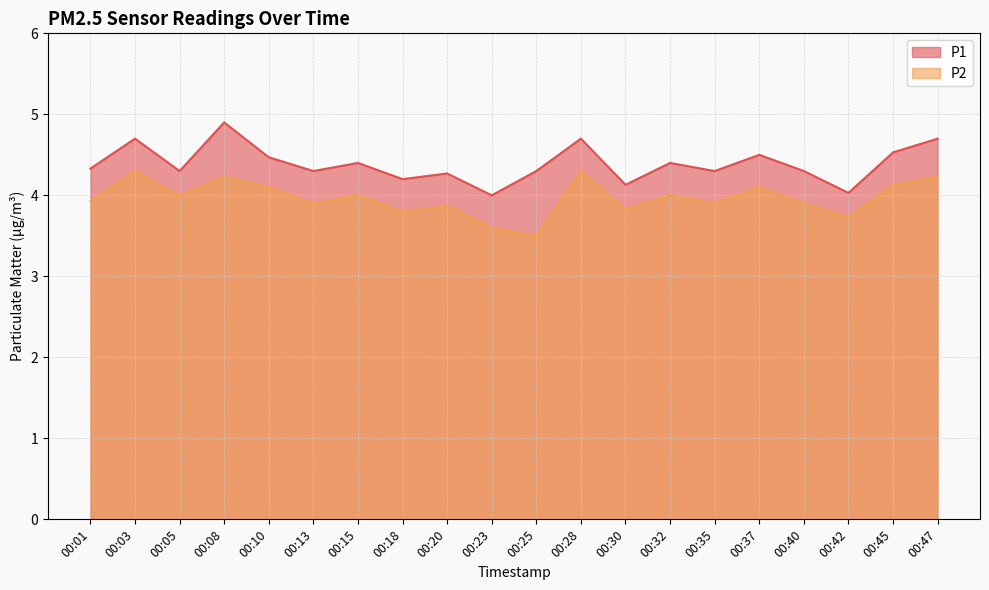

The P1 series shows 2.0 at 00:35. True or false?

False